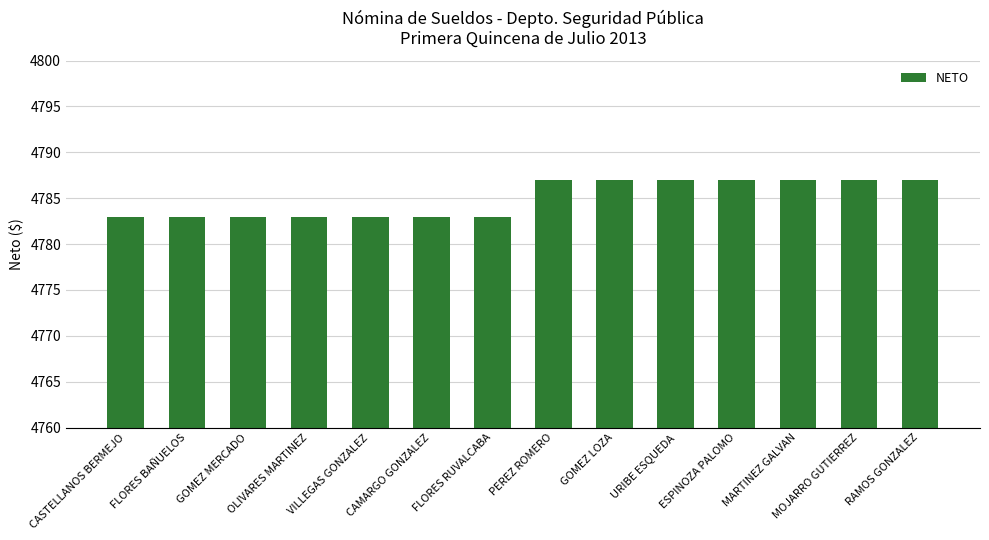

The chart shows a value of 2932 at ESPINOZA PALOMO. True or false?

False